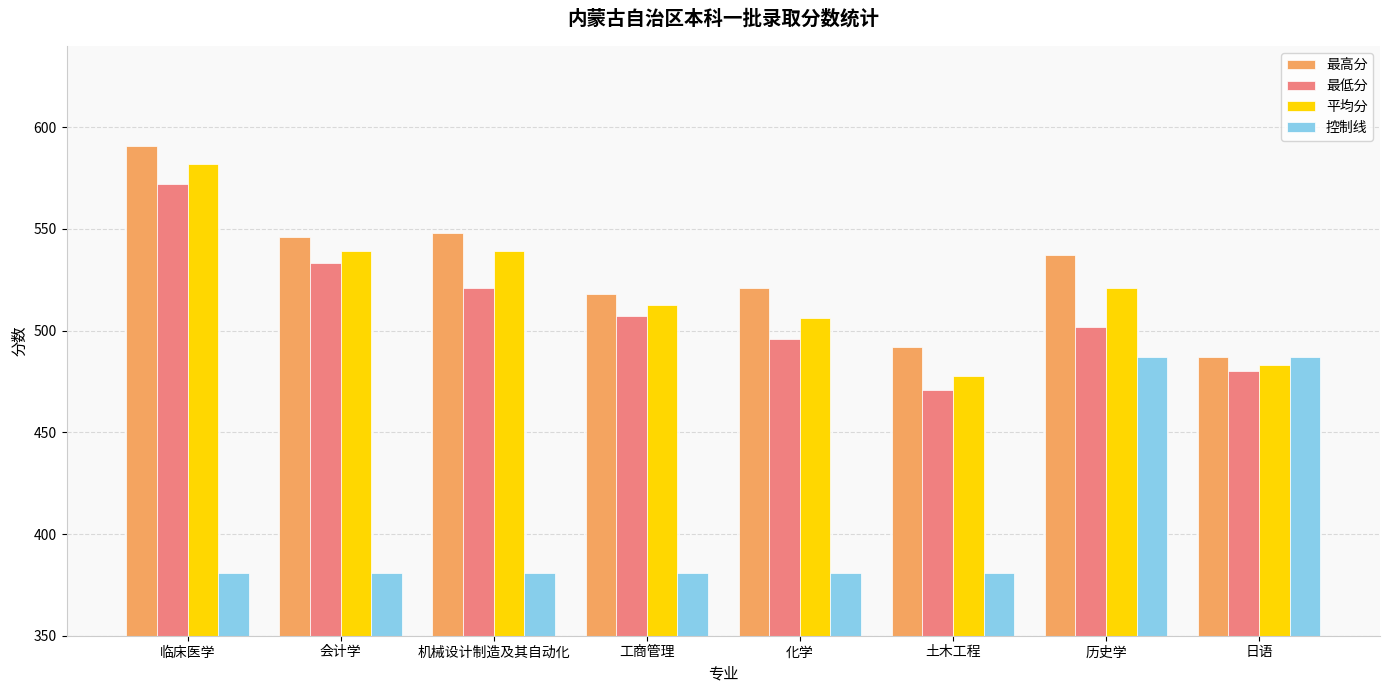

What is the value of the 平均分 bar at the 5th from the left?

506.3